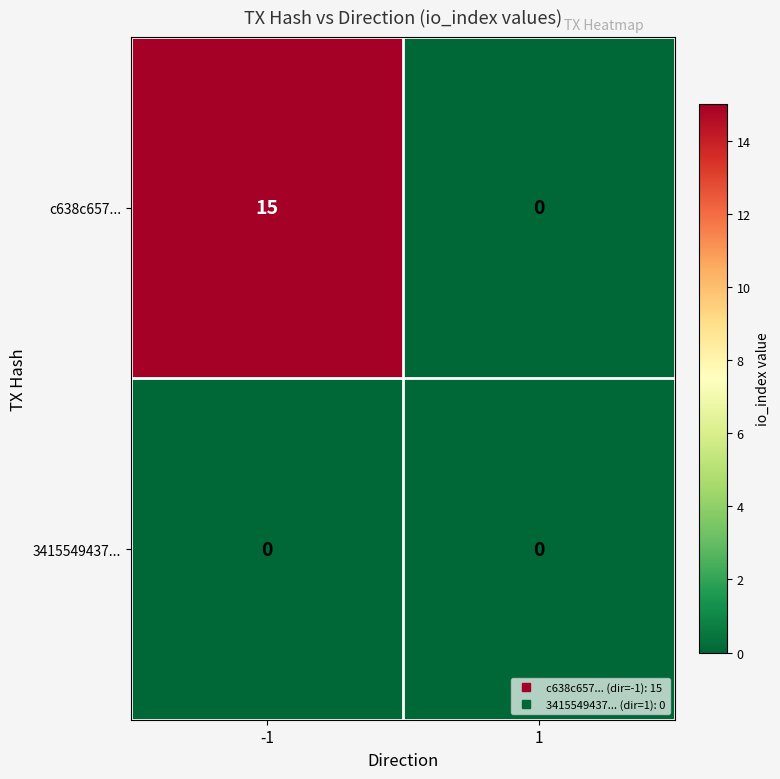

The value of c638c657... at 1 is 0. True or false?

True